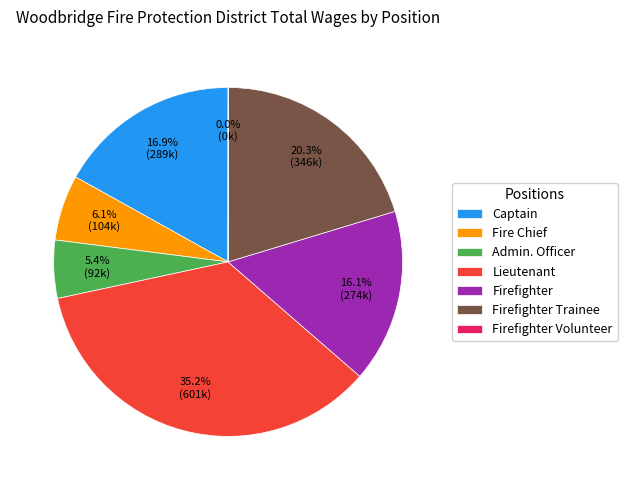

Which slice is the largest?

Lieutenant